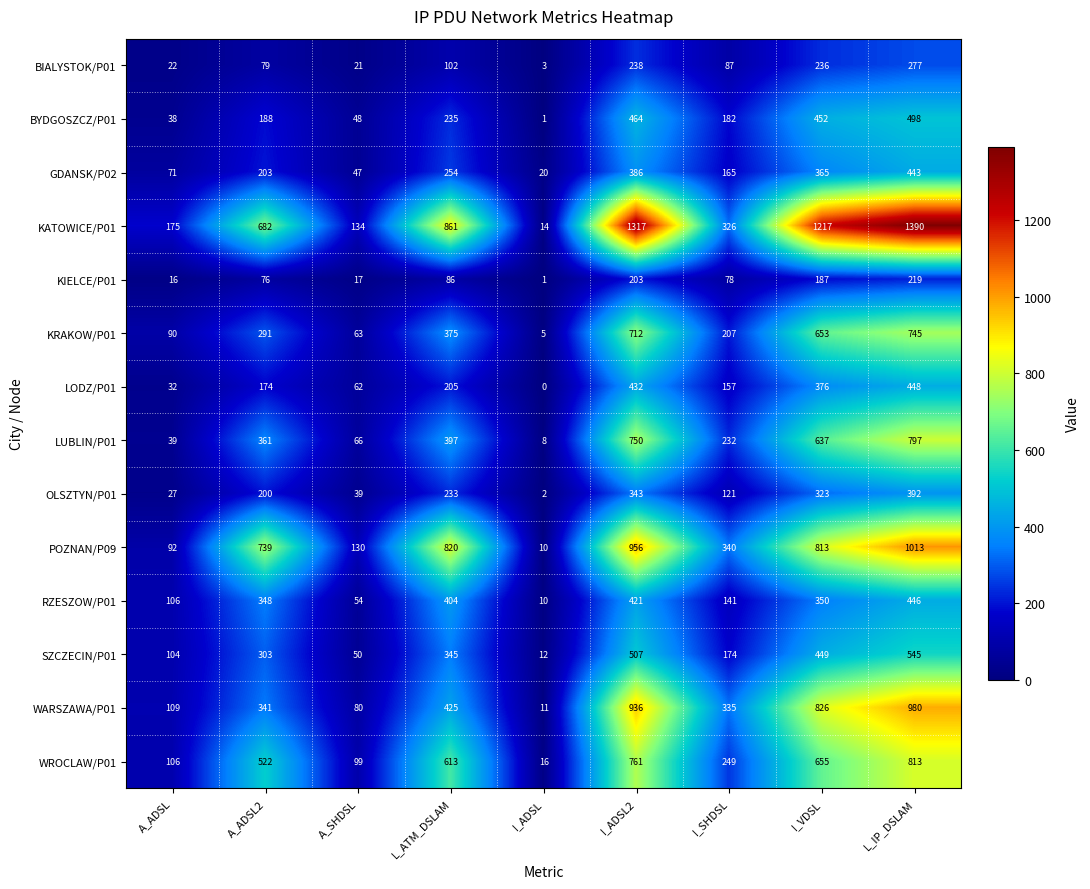

At L_ATM_DSLAM, list the series in order from largest to smallest.

KATOWICE/P01, POZNAN/P09, WROCLAW/P01, WARSZAWA/P01, RZESZOW/P01, LUBLIN/P01, KRAKOW/P01, SZCZECIN/P01, GDANSK/P02, BYDGOSZCZ/P01, OLSZTYN/P01, LODZ/P01, BIALYSTOK/P01, KIELCE/P01